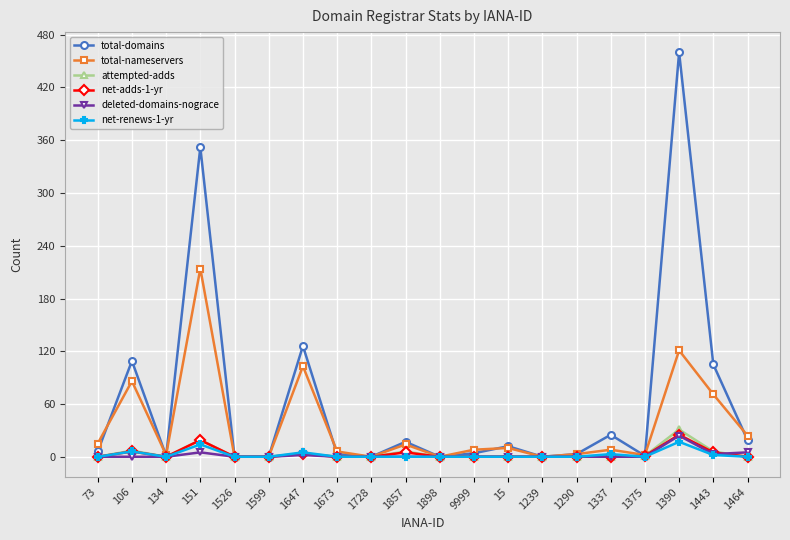

At how many categories does at least one series exceed 439?

1